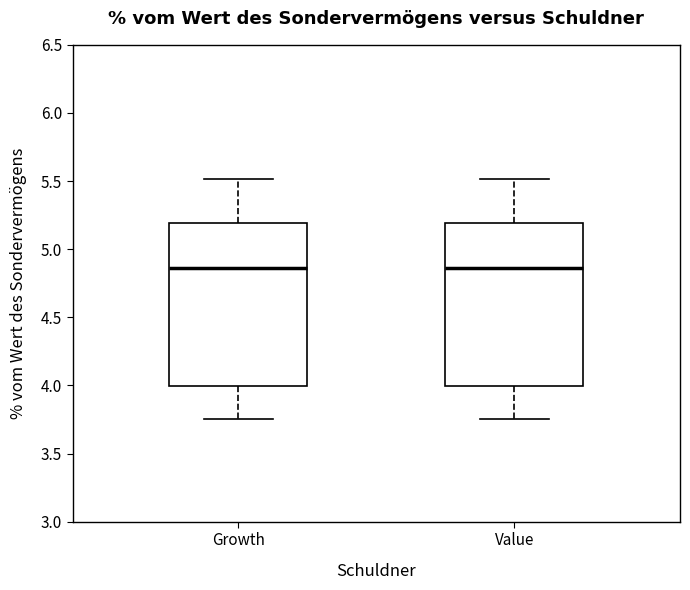

Reading left to right, read every box against the y-axis: the position of its median line, the range the box covers, and the ends of its whiskers. The values are not printed on the chart, so give them approximately, as read against the axis.

Growth: median 4.85, box 4.00 to 5.20, whiskers 3.75 to 5.50
Value: median 4.85, box 4.00 to 5.20, whiskers 3.75 to 5.50